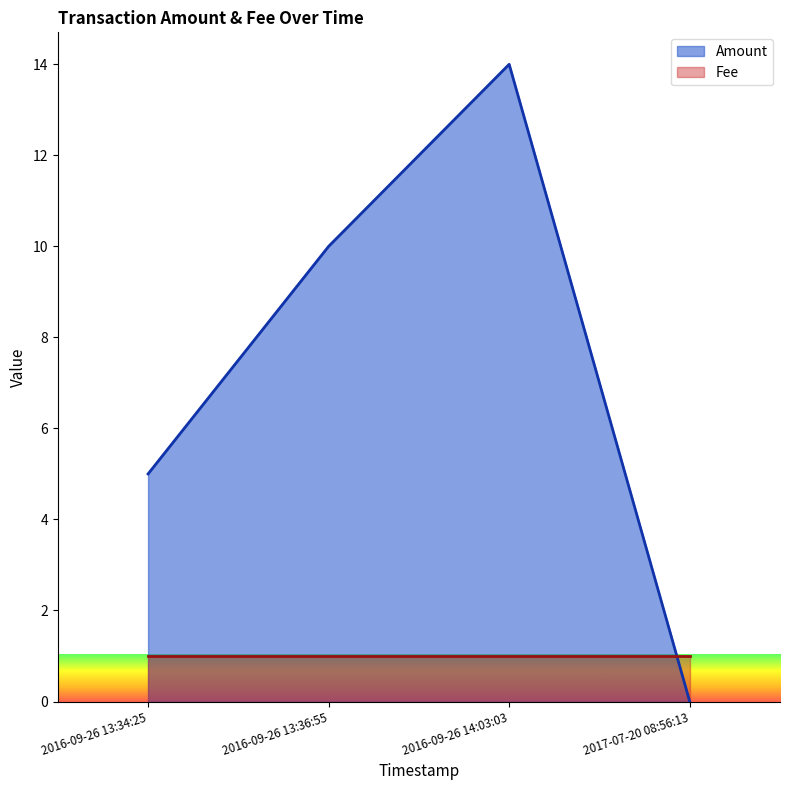

True or false: Amount has more than 0 interior local peaks.

True